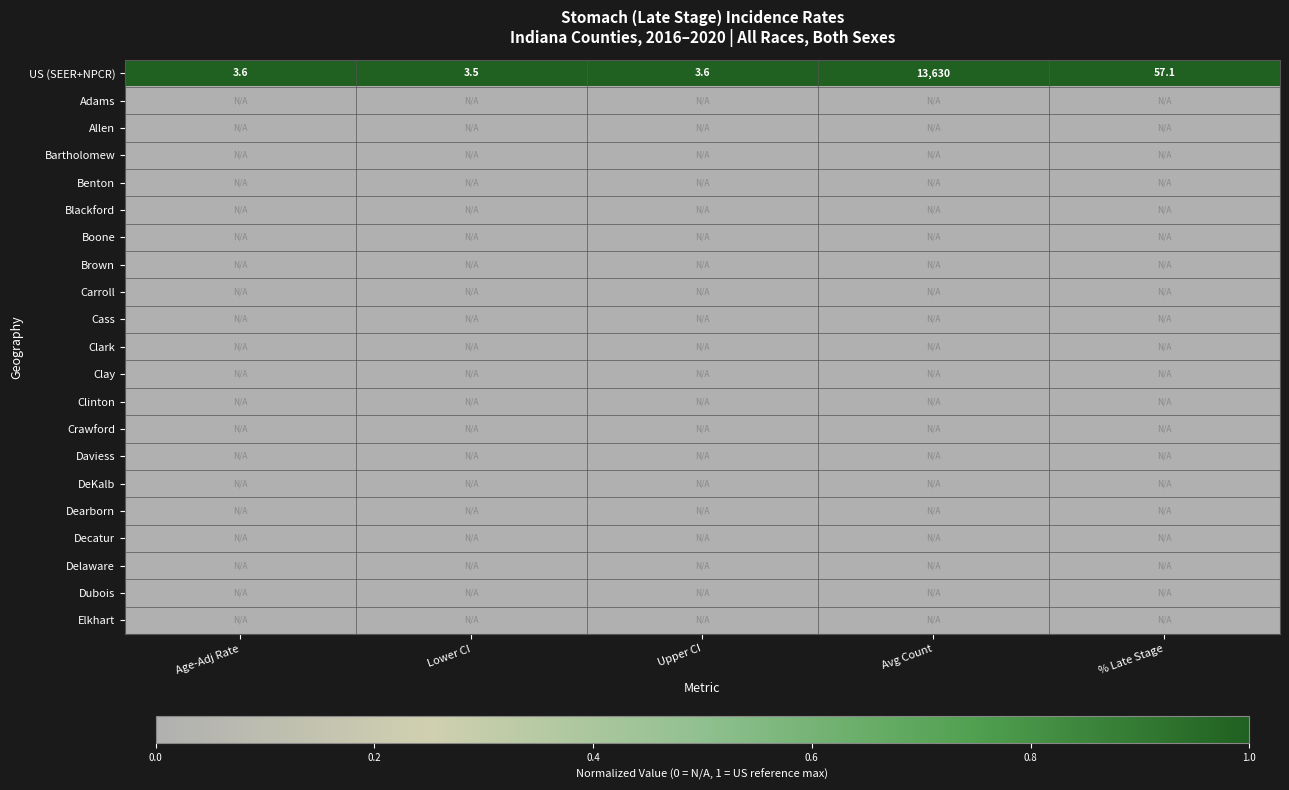

True or false: US (SEER+NPCR) has a value of 57.1 at % Late Stage.

True